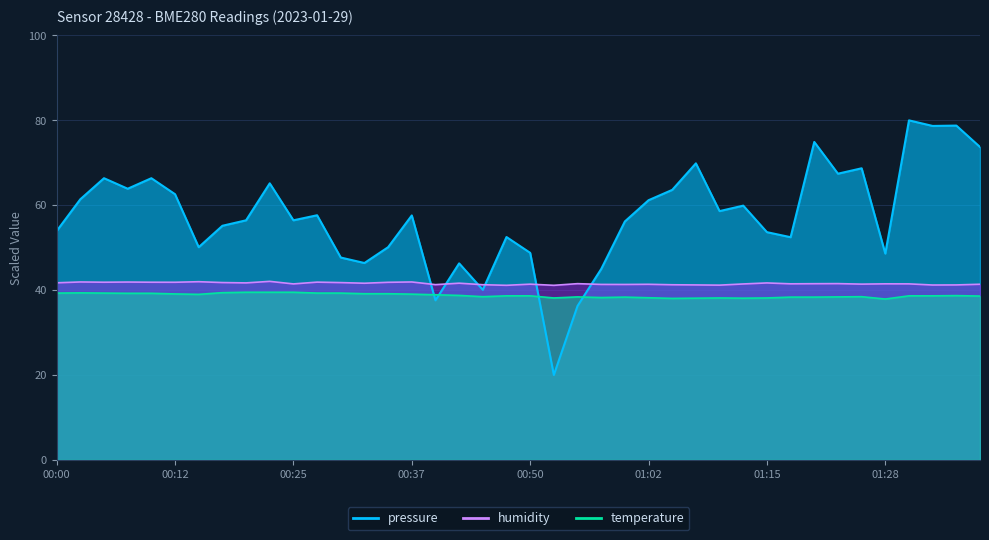

True or false: temperature has more than 0 interior local peaks.

True